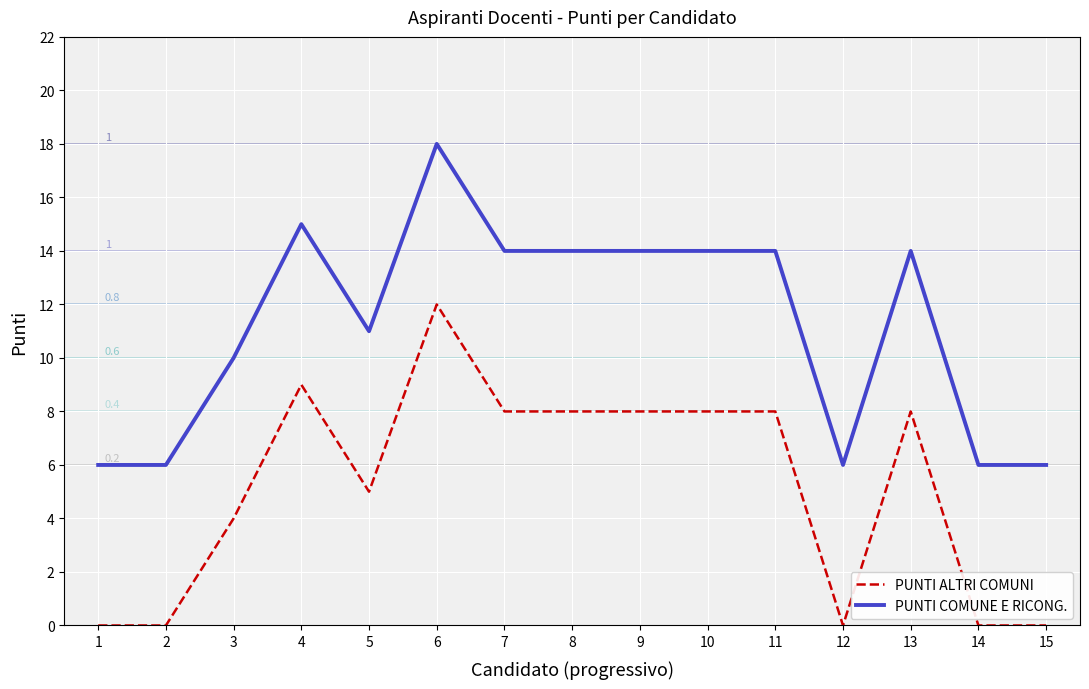

Which category has the highest value across all series?

6